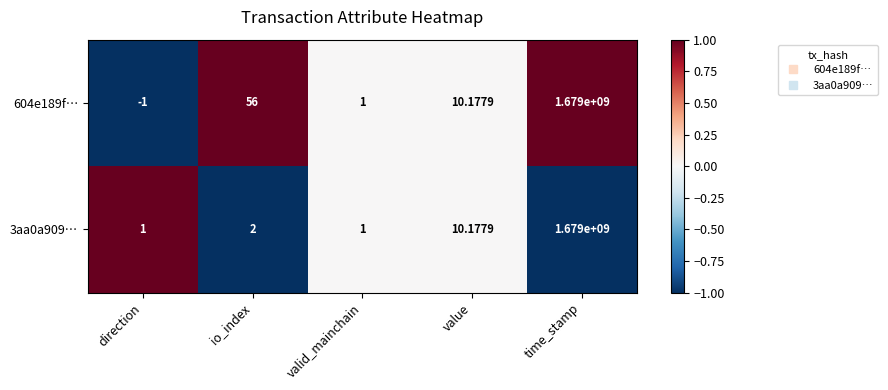

At which label does 3aa0a909… reach its peak?

time_stamp